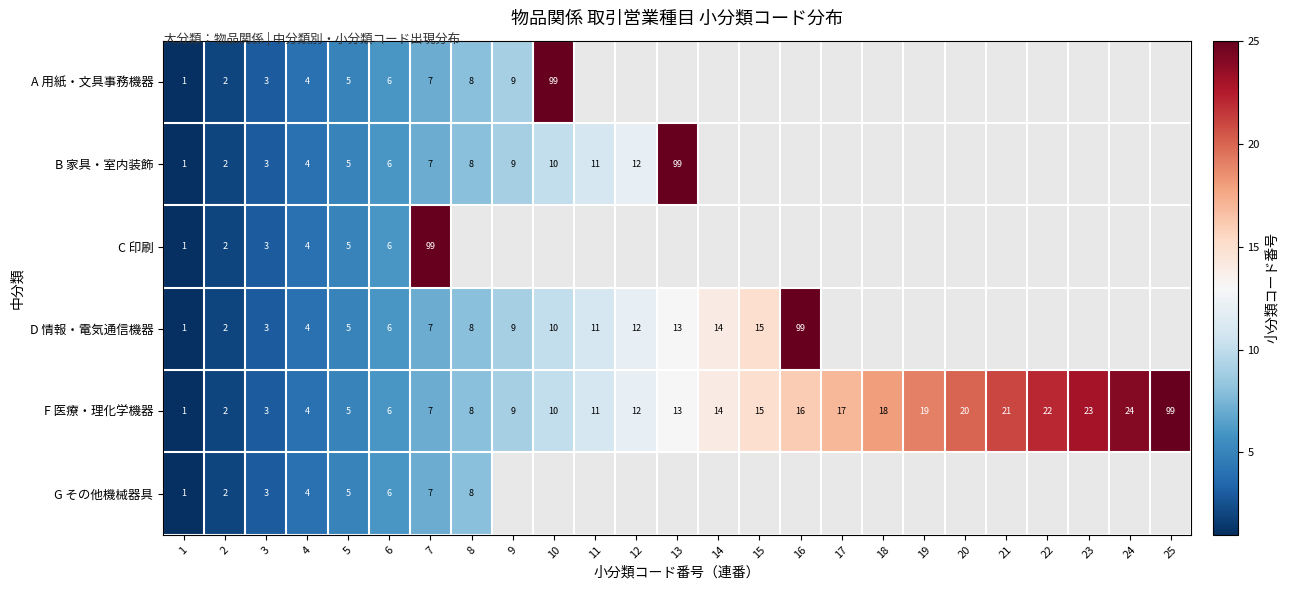

Which category has the highest value in the F 医療・理化学機器 series?

25